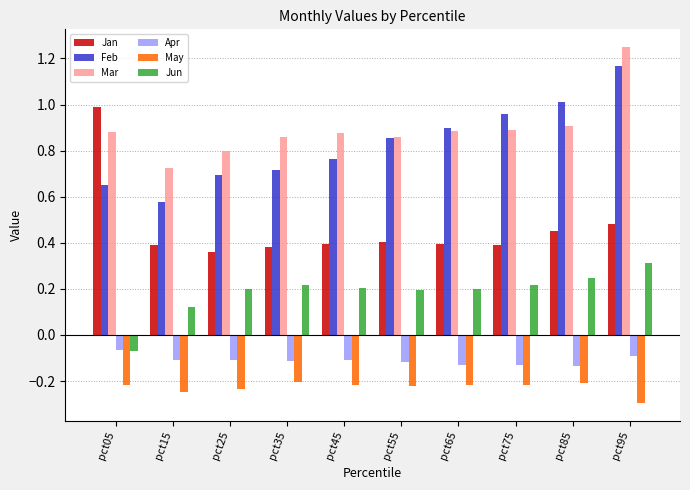

Which label corresponds to the largest value in the chart?

pct95